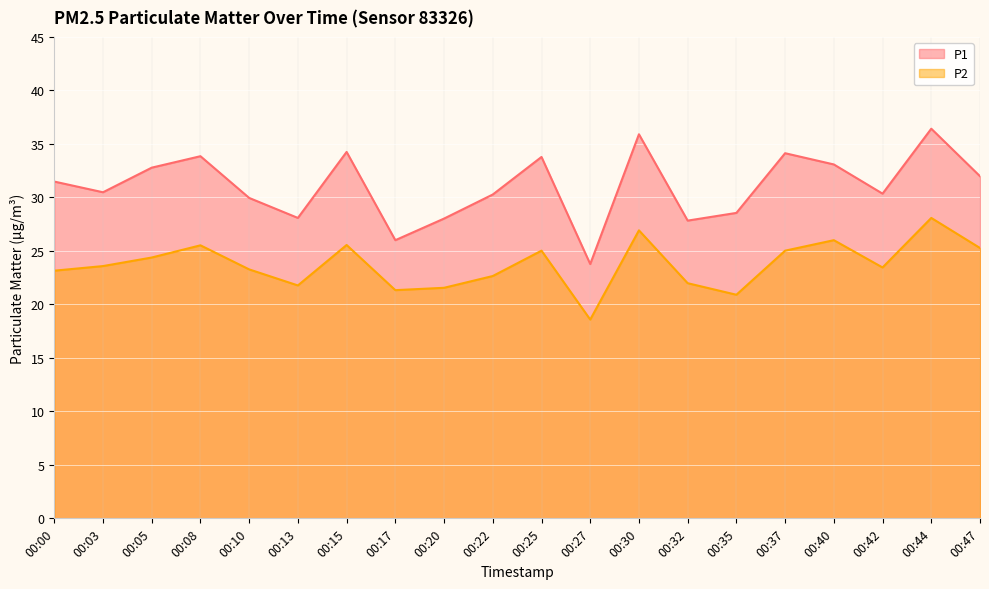

True or false: P1 and P2 cross at least once.

False